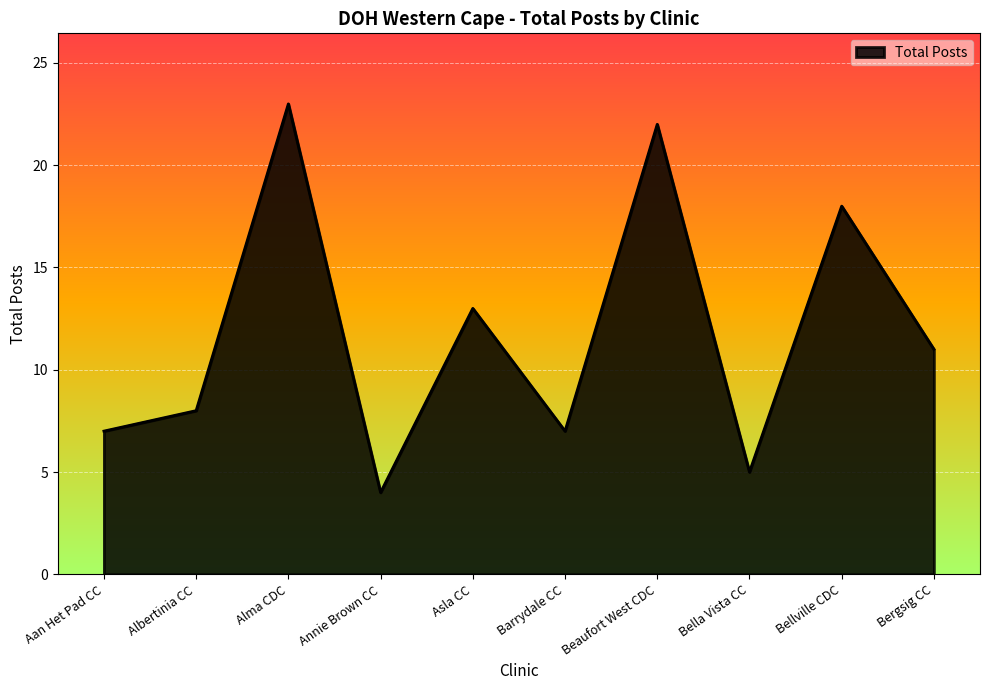

What is the difference between the values at Barrydale CC and Bella Vista CC?

2